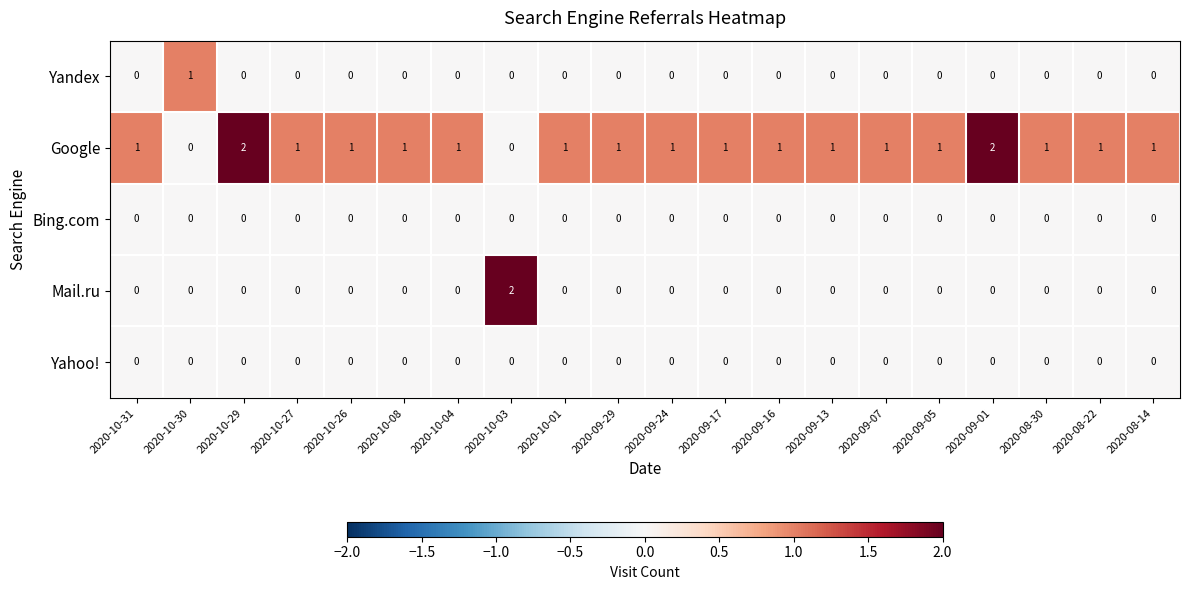

Which series has the largest total across all categories?

Google